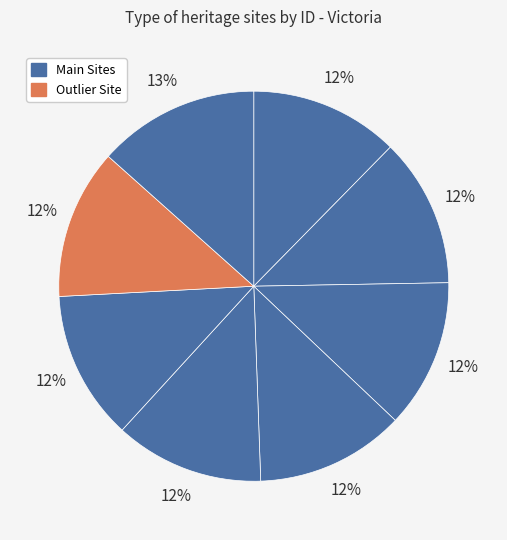

How many segments does this pie chart have?

8